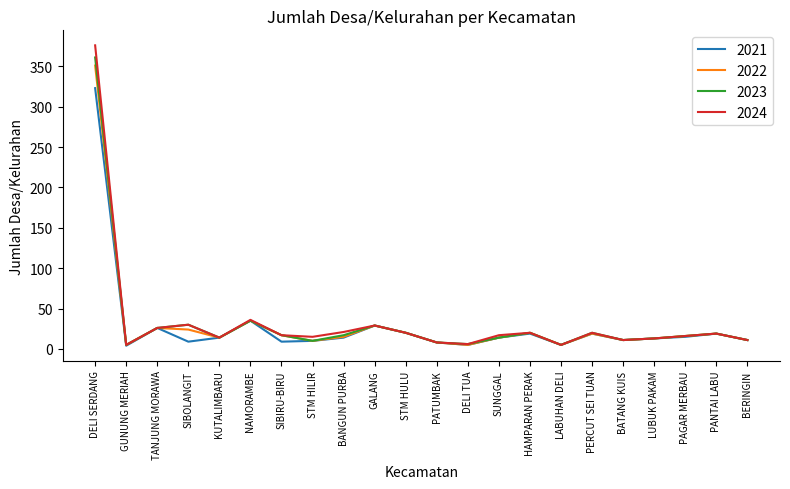

What position from the right is TANJUNG MORAWA?

20